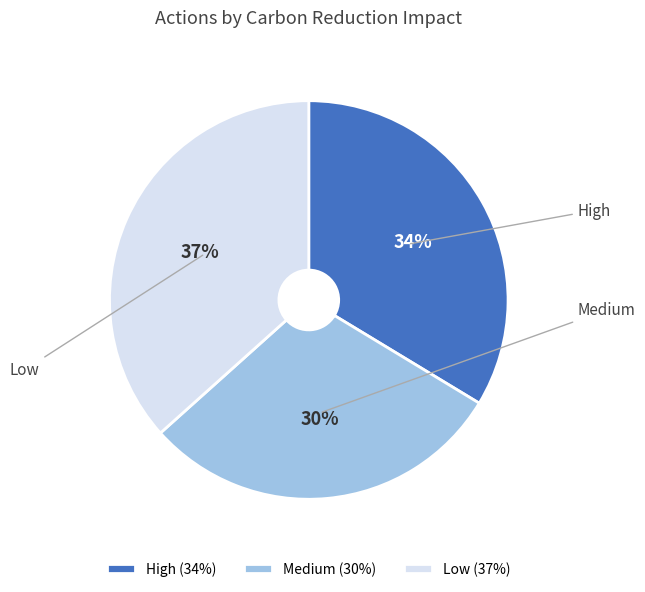

What is the largest slice in the pie chart?

Low